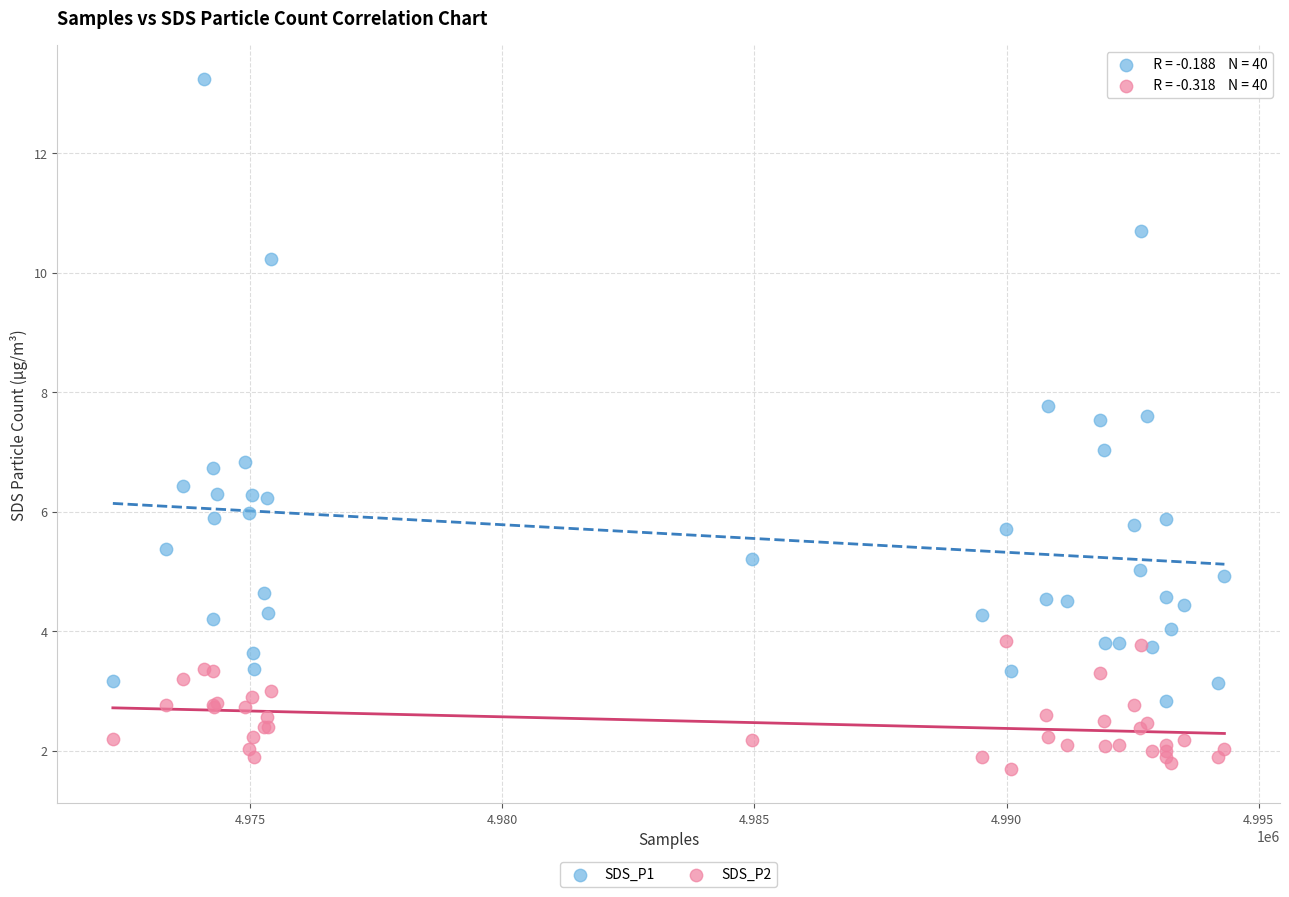

Which series reaches the maximum Y coordinate?

SDS_P1